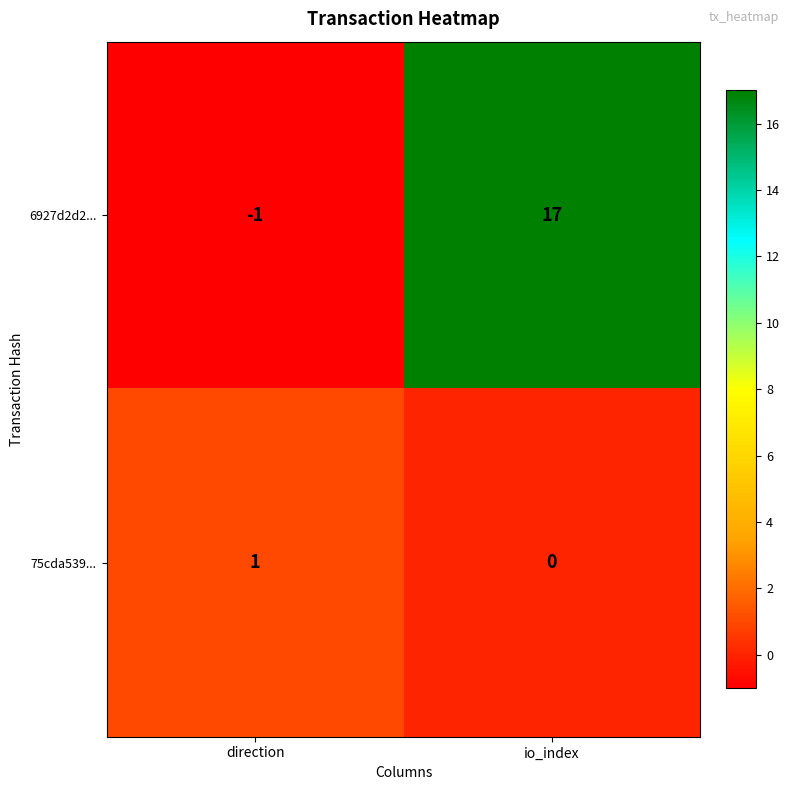

The value of 75cda539... at direction is 1. True or false?

True